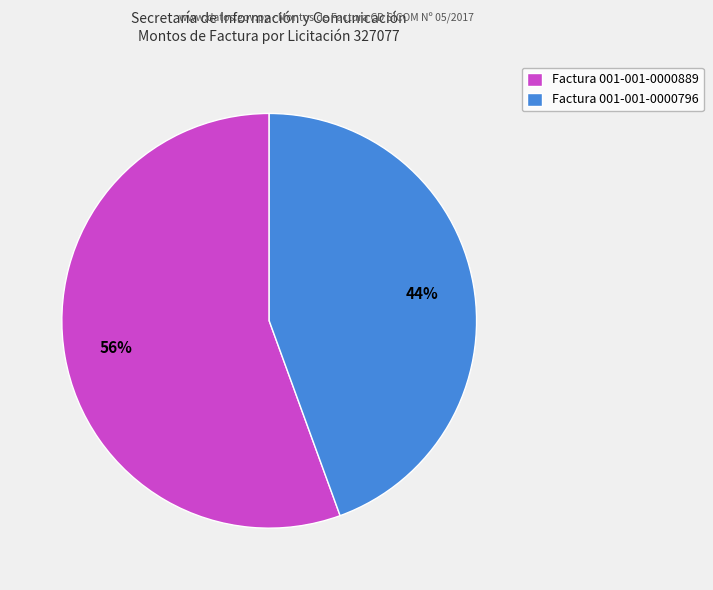

What is the smallest slice in the pie chart?

Factura 001-001-0000796